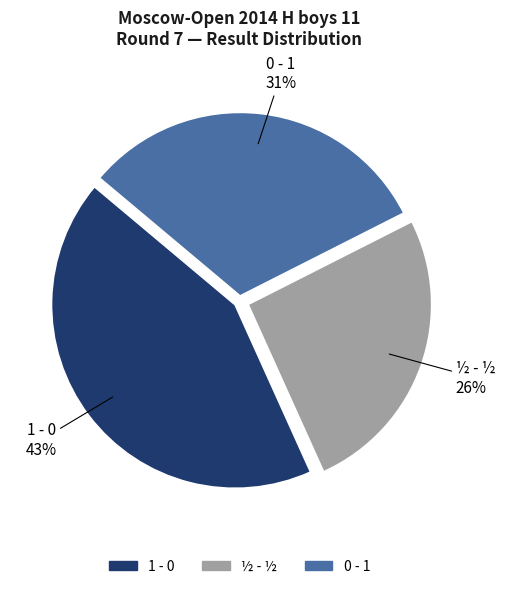

Is there a majority slice in this chart?

No